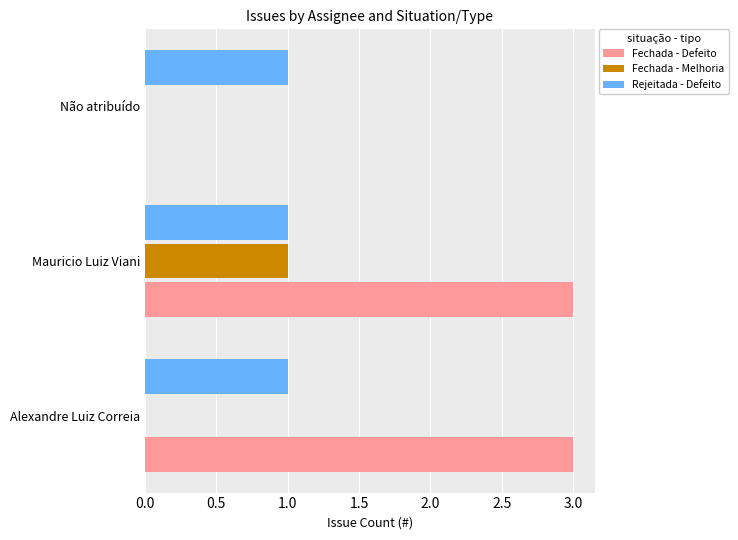

Which series has the largest total across all categories?

Fechada - Defeito